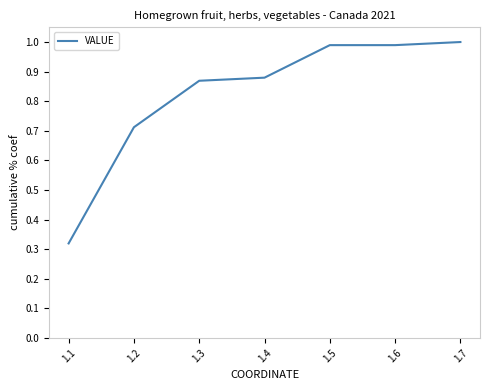

What is the average value?

0.8